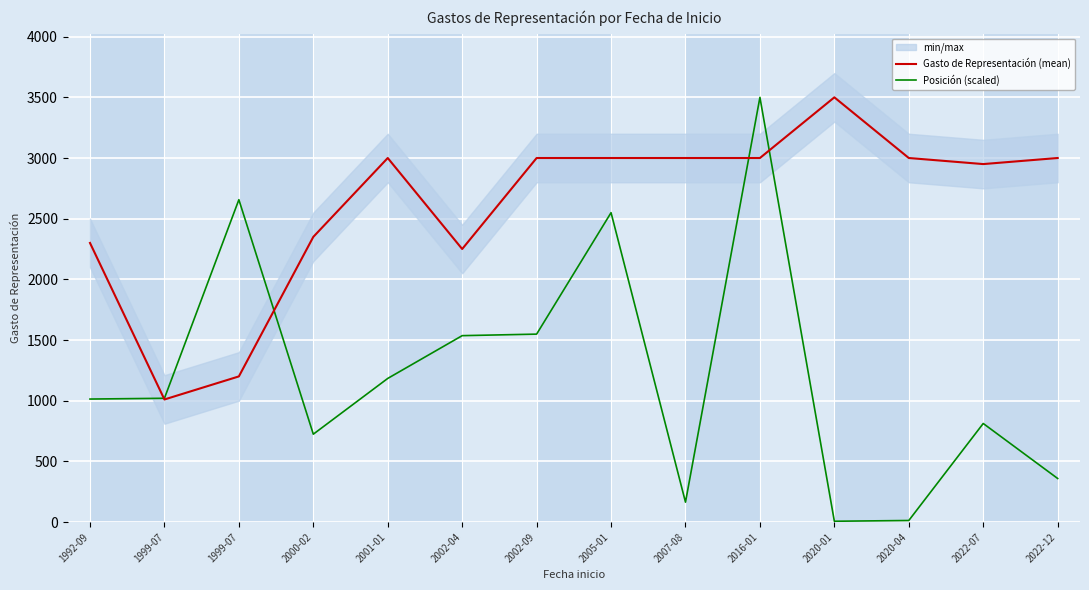

Which series has the largest range (max minus min)?

Posición (scaled)